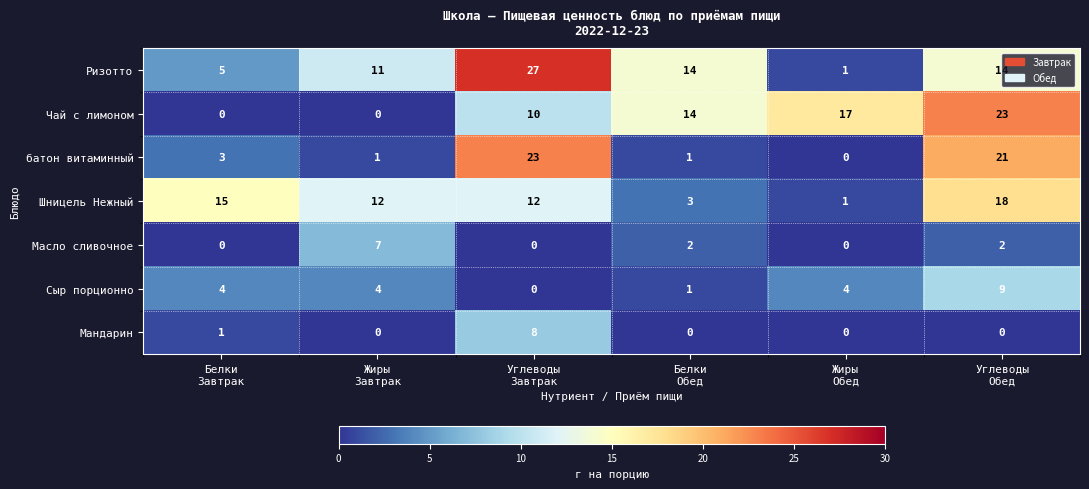

What is the difference between the maximum and second lowest values in the Чай с лимоном series?

23